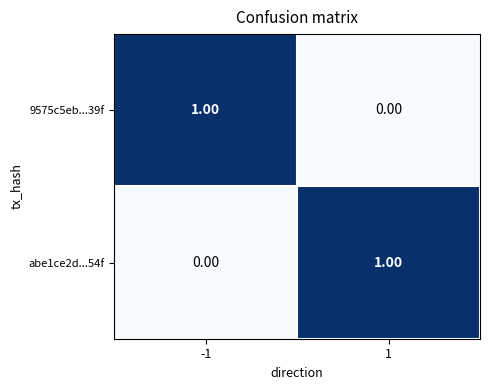

At 1, list the series in order from smallest to largest.

9575c5eb...39f, abe1ce2d...54f